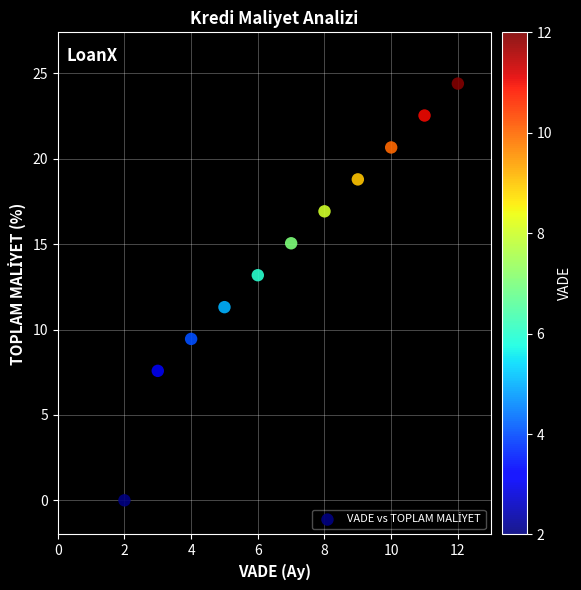

What Y value in the scatter plot is closest to 12?

11.3